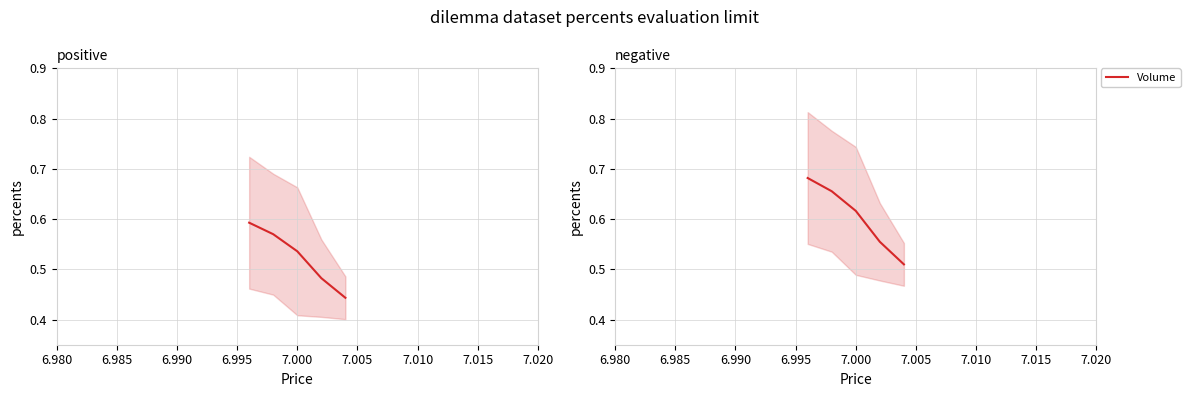

What is the maximum value shown in the chart?

0.7